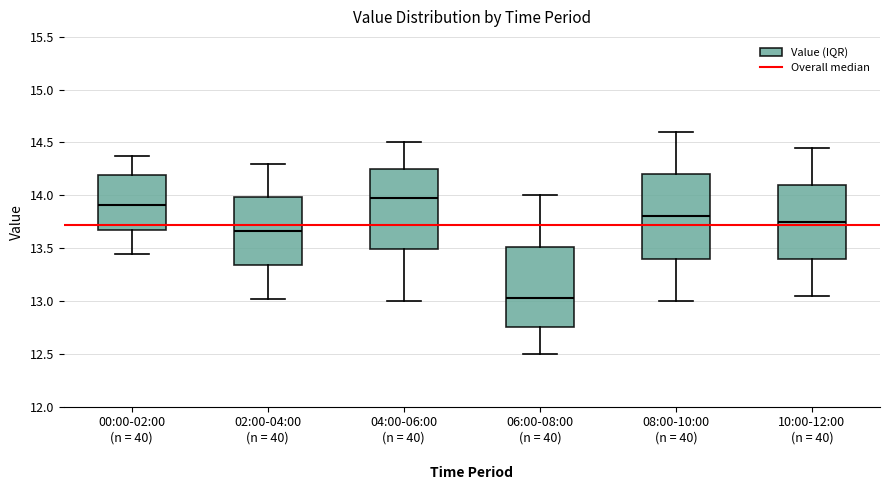

Reading left to right, read every box against the y-axis: the position of its median line, the range the box covers, and the ends of its whiskers. The values are not printed on the chart, so give them approximately, as read against the axis.

00:00-02:00 (n = 40): median 13.90, box 13.70 to 14.20, whiskers 13.45 to 14.35
02:00-04:00 (n = 40): median 13.65, box 13.35 to 14.00, whiskers 13.00 to 14.30
04:00-06:00 (n = 40): median 14.00, box 13.50 to 14.25, whiskers 13.00 to 14.50
06:00-08:00 (n = 40): median 13.05, box 12.75 to 13.50, whiskers 12.50 to 14.00
08:00-10:00 (n = 40): median 13.80, box 13.40 to 14.20, whiskers 13.00 to 14.60
10:00-12:00 (n = 40): median 13.75, box 13.40 to 14.10, whiskers 13.05 to 14.45